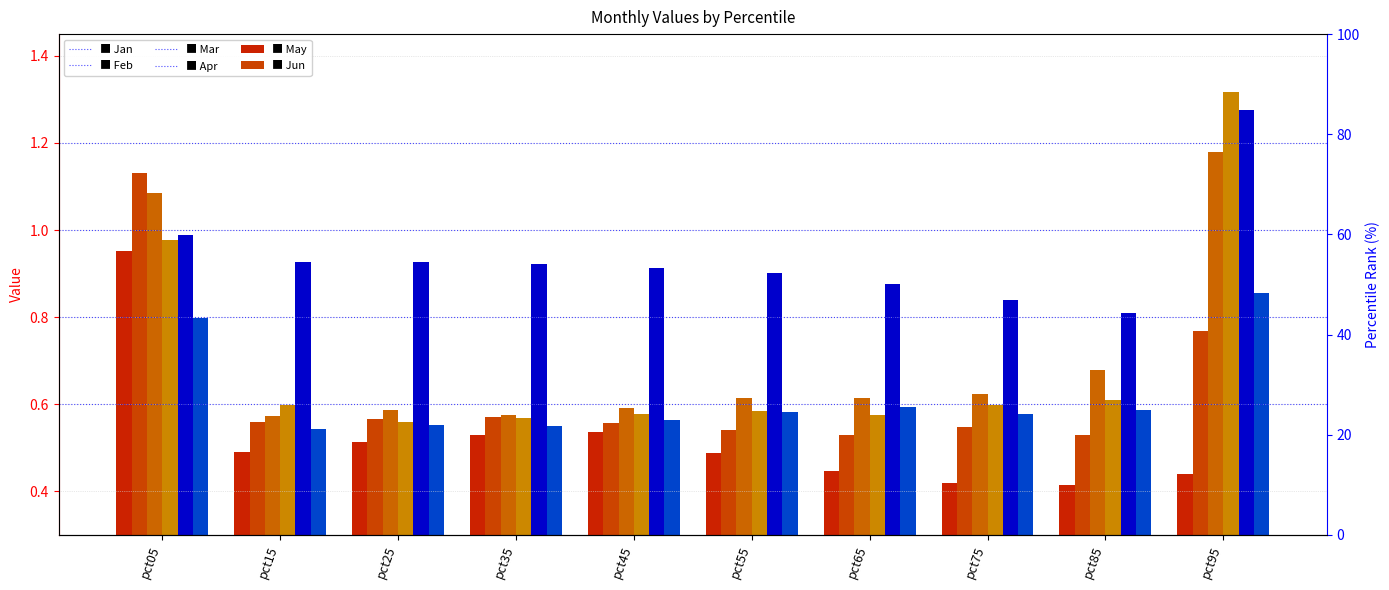

What is the difference between the highest and lowest values at pct65?

0.4